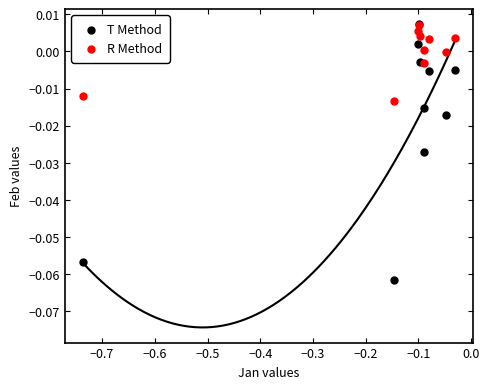

What are all the series names shown in the legend?

T Method, R Method